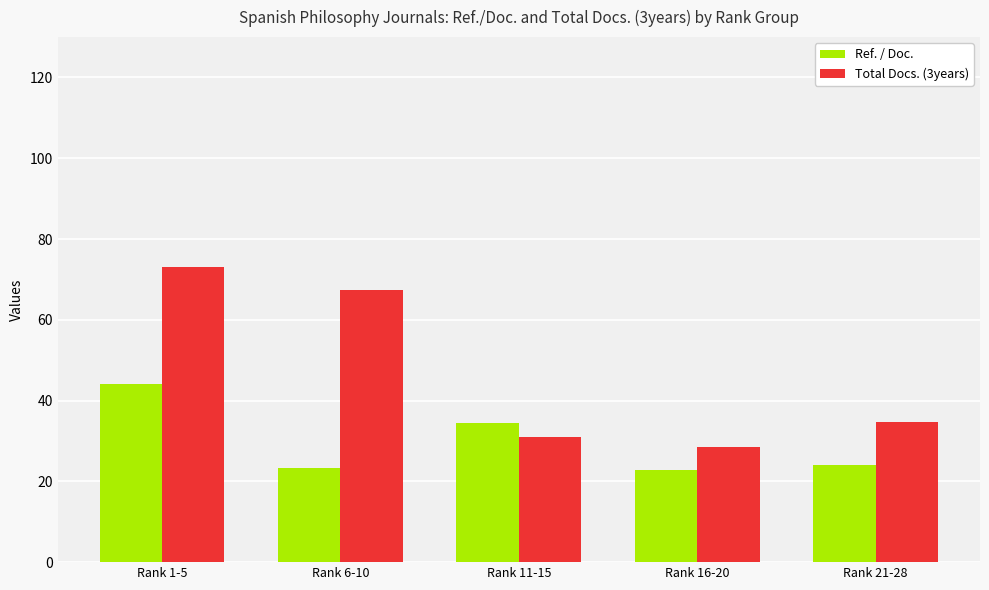

At which label does Ref. / Doc. reach its peak?

Rank 1-5